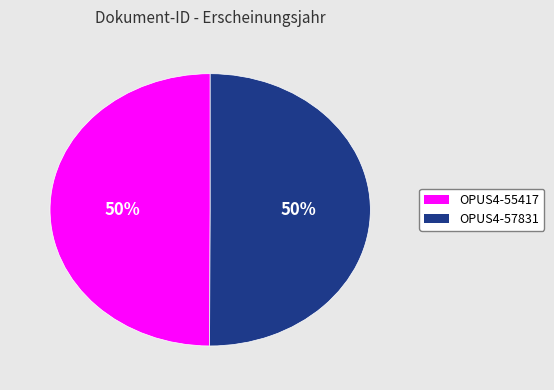

Approximately how many times larger is the value at OPUS4-55417 compared to OPUS4-57831?

1.0